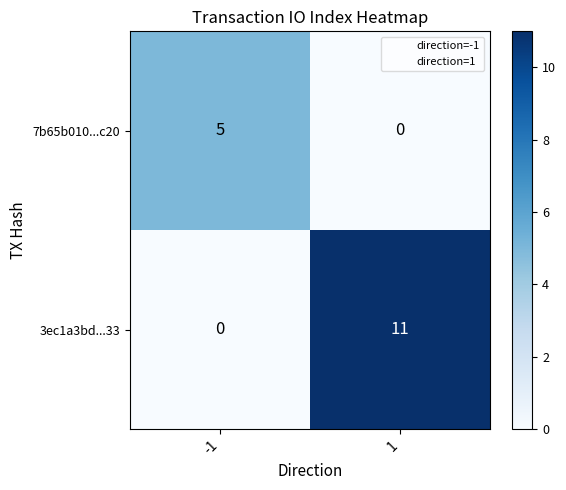

At -1, list the series in order from largest to smallest.

7b65b010...c20, 3ec1a3bd...33